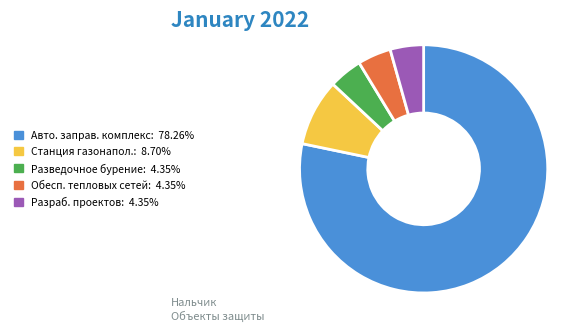

Do Разраб. проектов: 4.35% and Обесп. тепловых сетей: 4.35% together represent more than half of the pie?

No